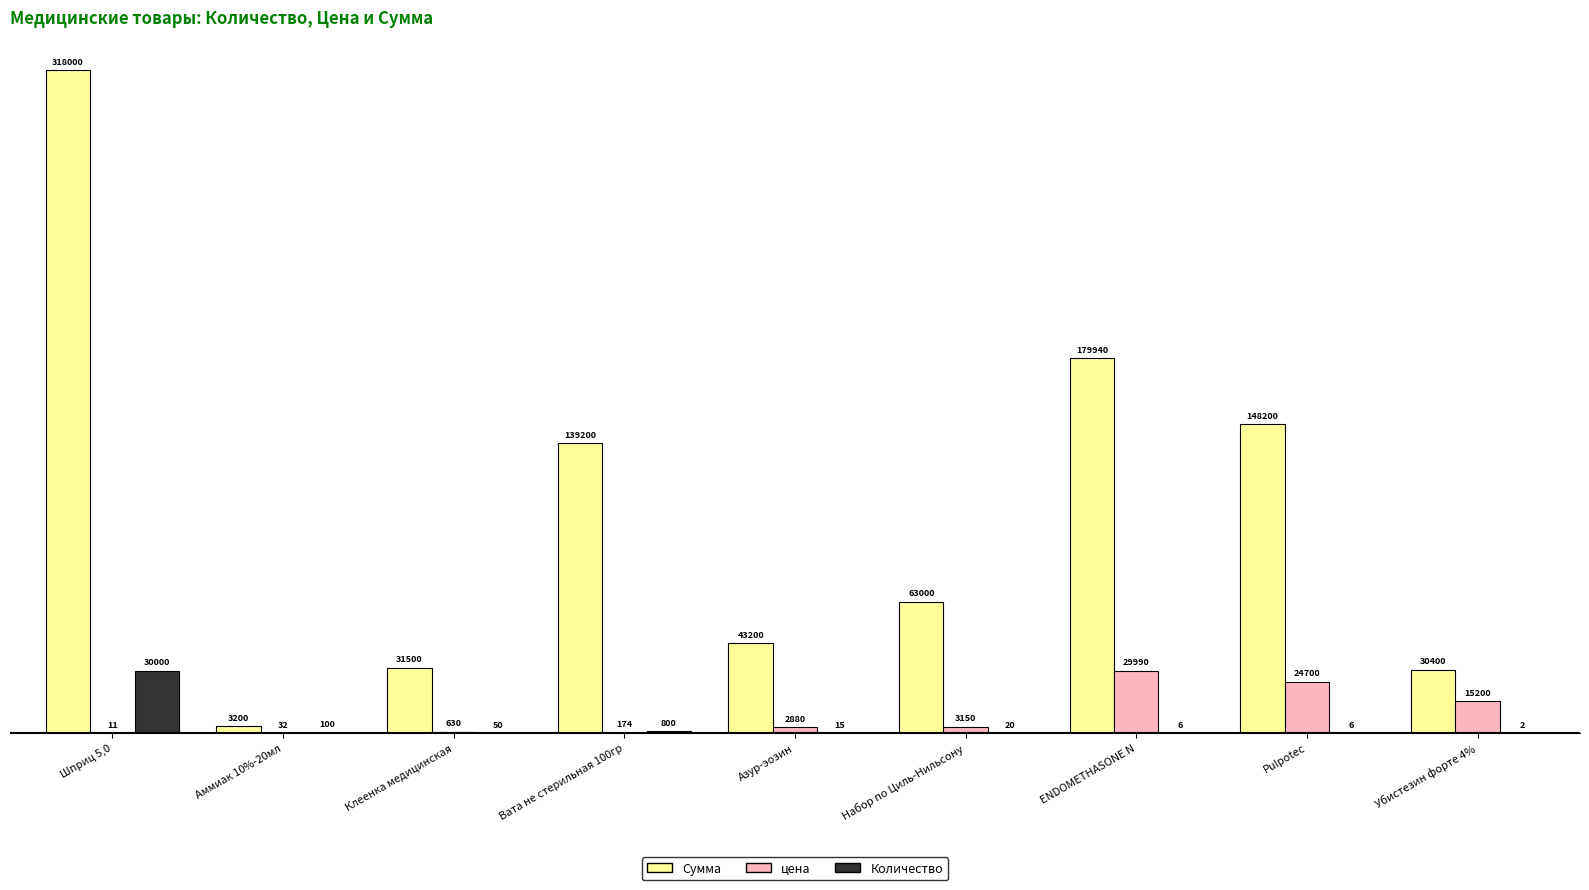

What is the maximum value shown in the chart?

318000.0